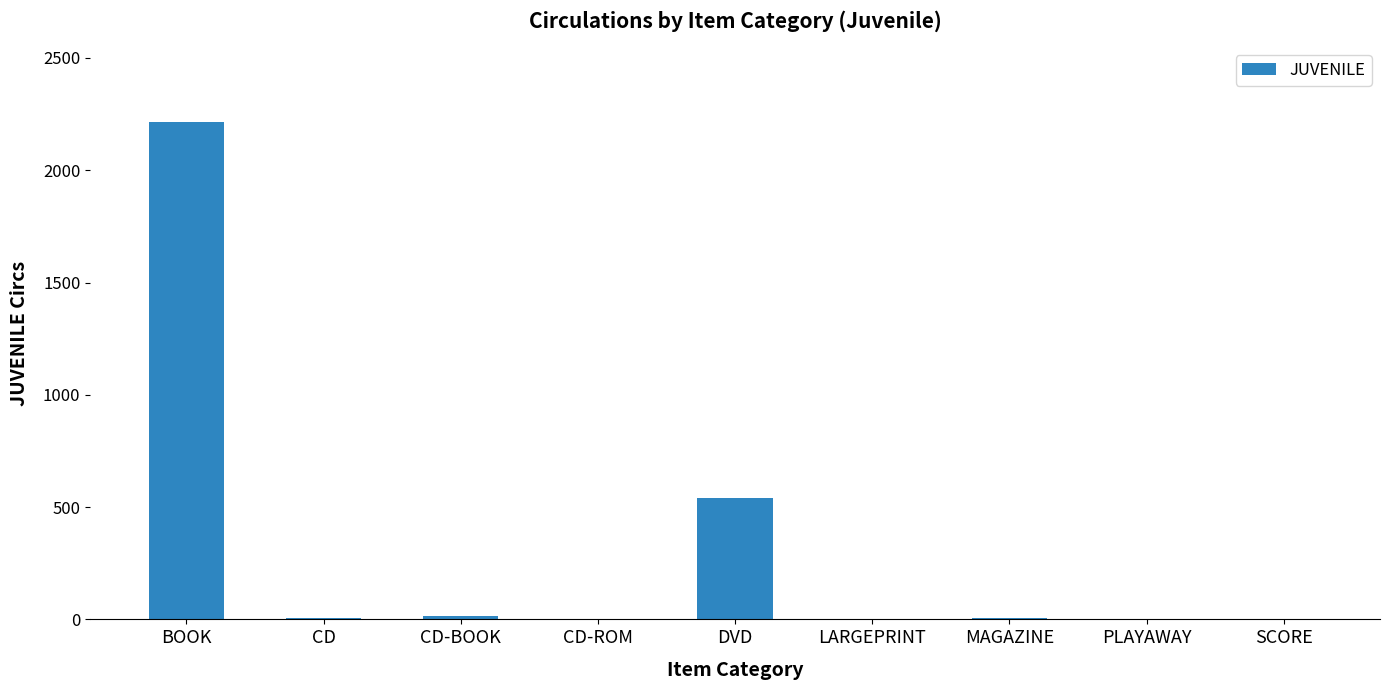

What is the change in value from BOOK to DVD?

-1676